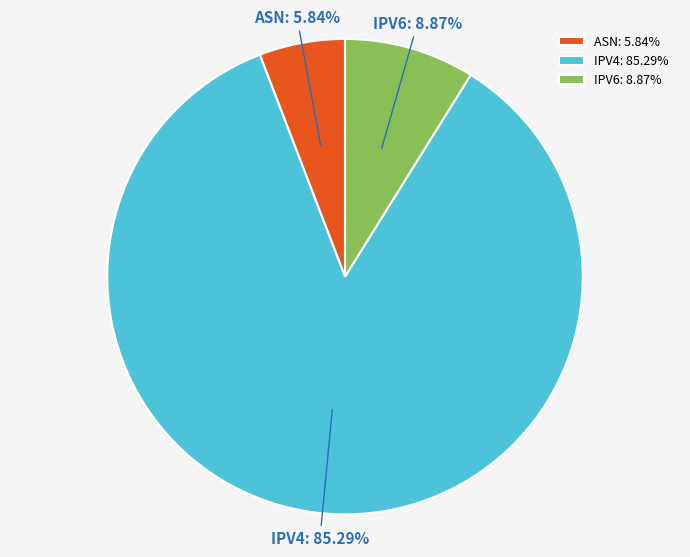

Is there a majority slice in this chart?

Yes